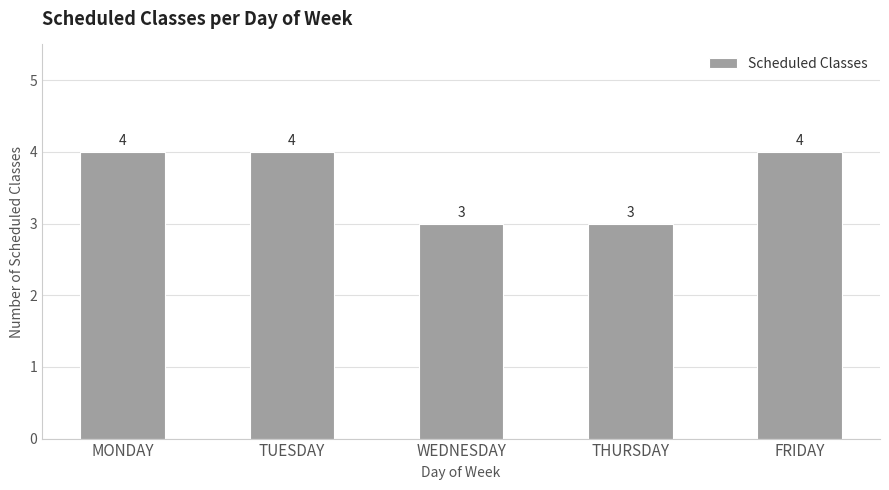

How many values are between 3 and 4?

5